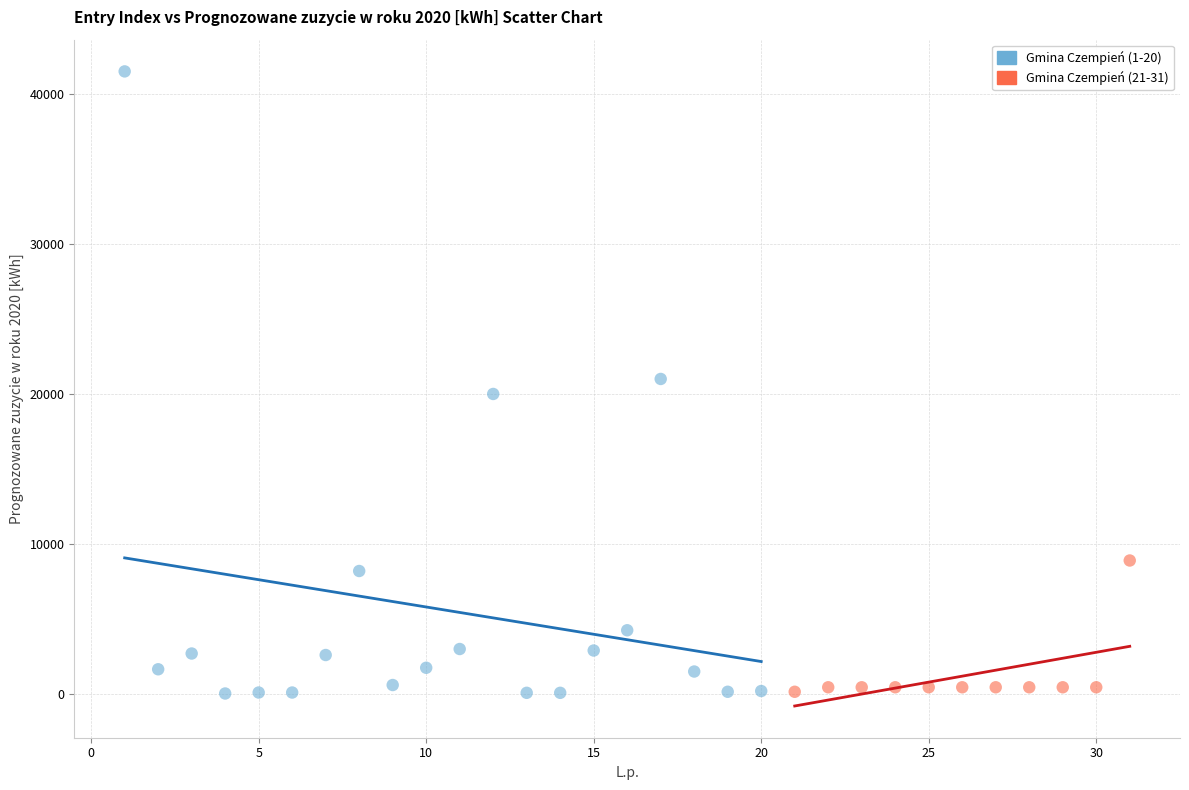

Which series has the widest spread of Y values?

Gmina Czempień (1-20)